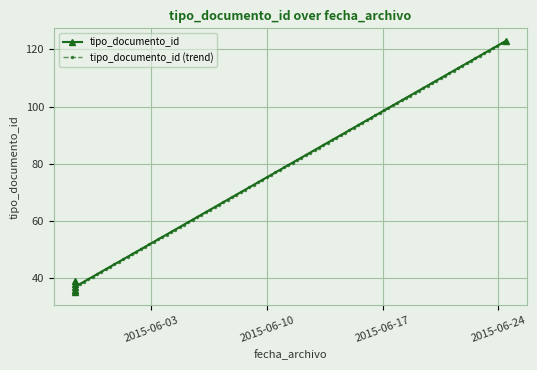

Is it true that the value at 2015-05-29 09:33:52 is 20?

False